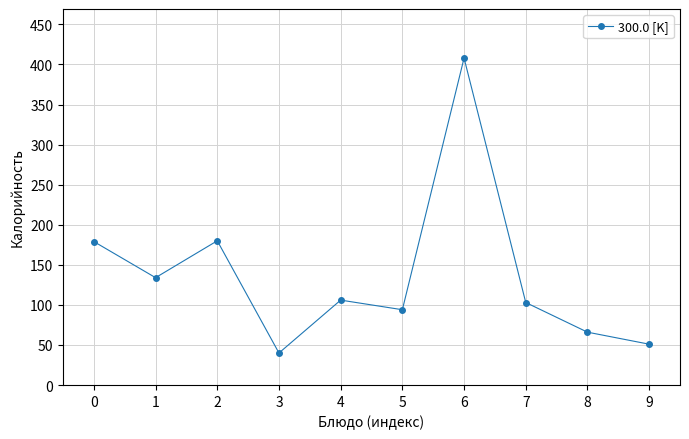

At which category does the data reach its first local valley?

1